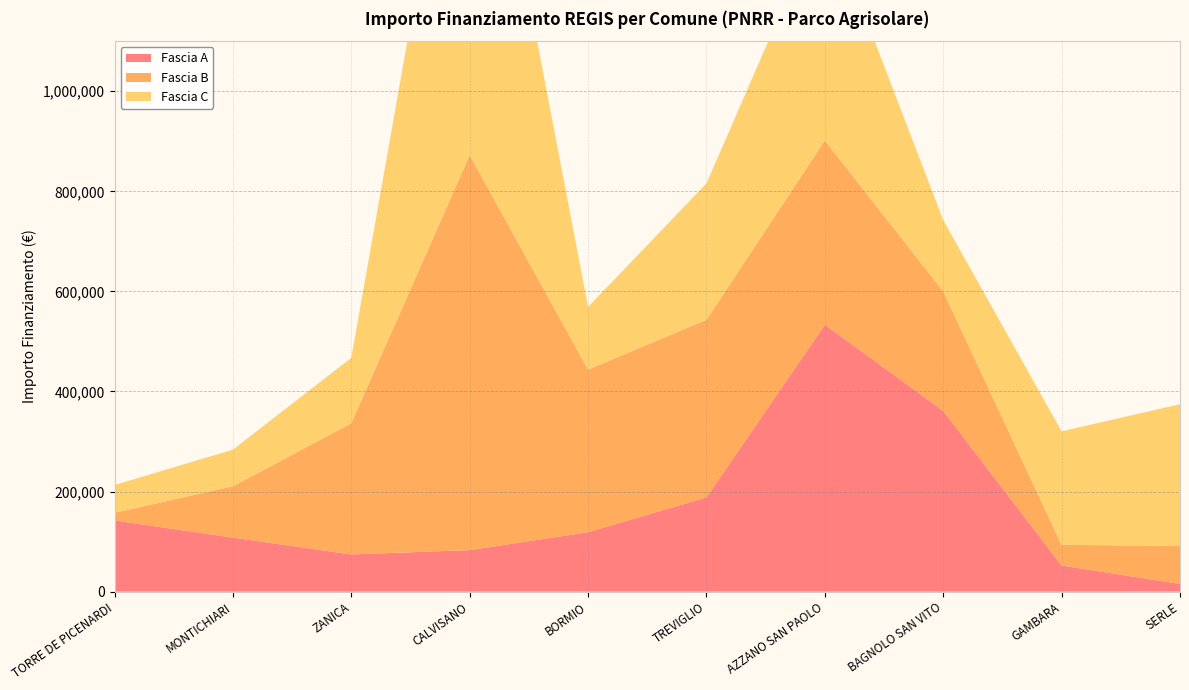

Reading right to left, extract all data points from this chart.

Fascia A: 15440.0	52320.0	361240.0	533520.0	188362.2	118800.0	83040.0	74400.0	108000.0	142320.0
Fascia B: 76140.0	41192.0	238829.6	368005.7	354880.0	325026.9	789254.4	262240.0	102630.9	15440.0
Fascia C: 282960.0	226850.0	142361.6	458182.4	272400.0	125175.0	930869.5	130560.0	73108.0	55388.0